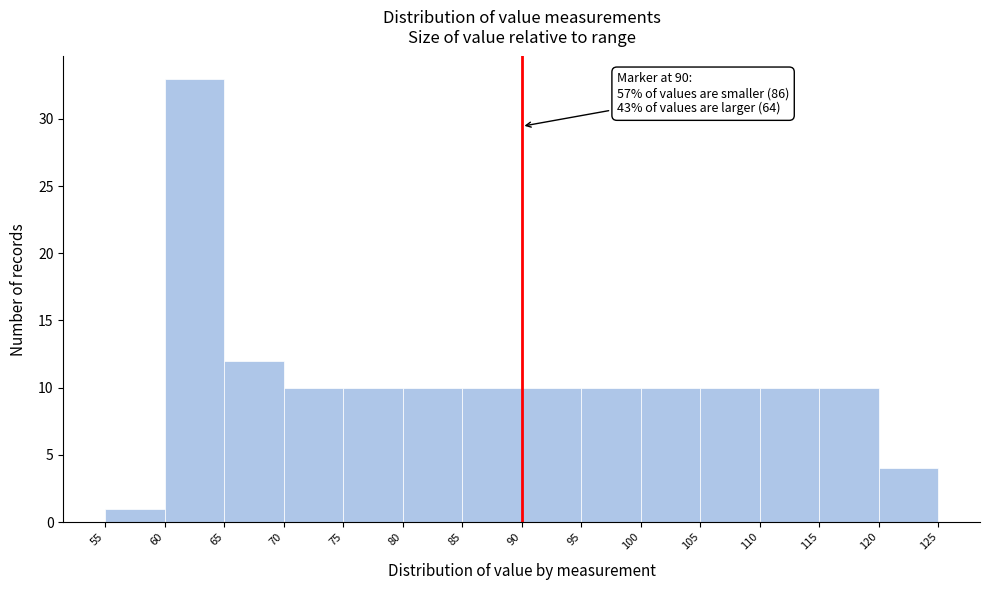

Over which range of the x-axis is the bar tallest?

60 to 65